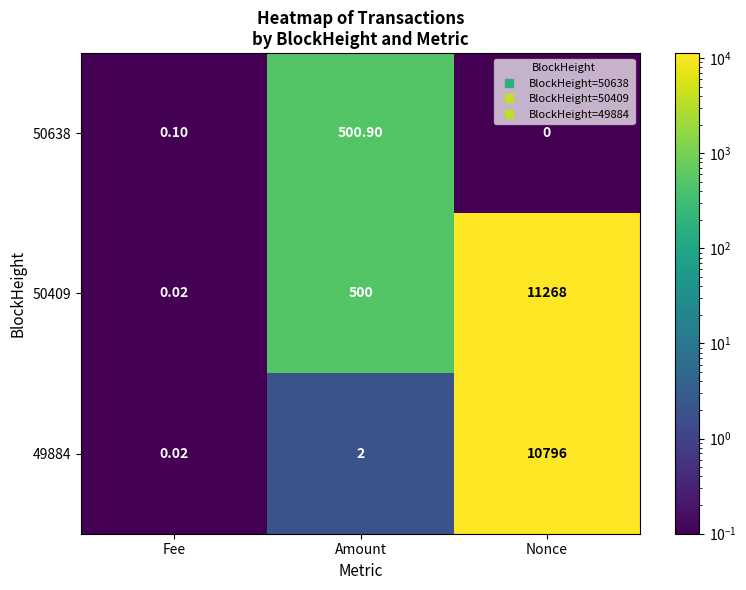

Rank the categories by 49884 value from highest to lowest.

Nonce, Amount, Fee